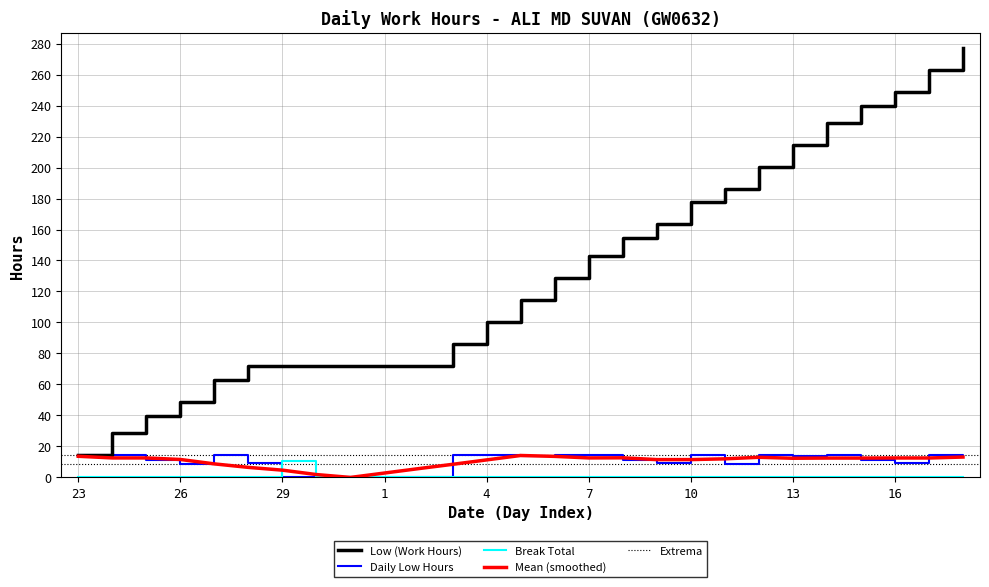

True or false: Low (Work Hours) has a value of 16.3 at 28.

False